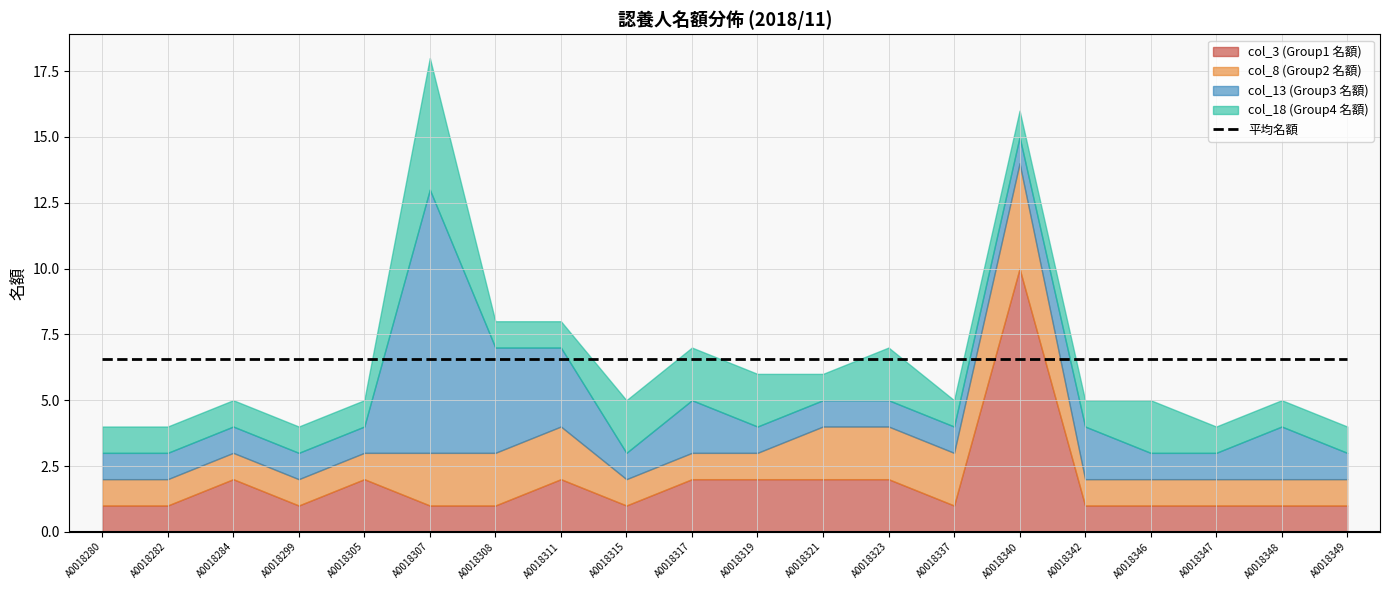

Where is the first local maximum for col_8 (Group2 名額)?

A0018340